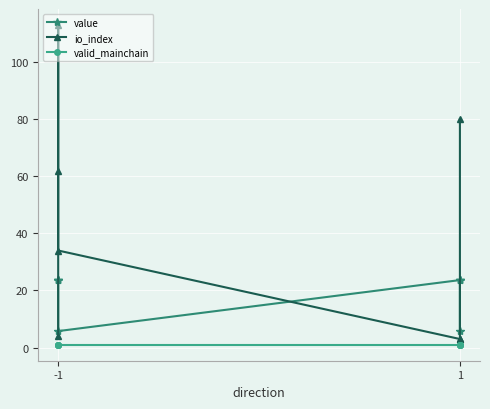

At which label does valid_mainchain reach its peak?

-1